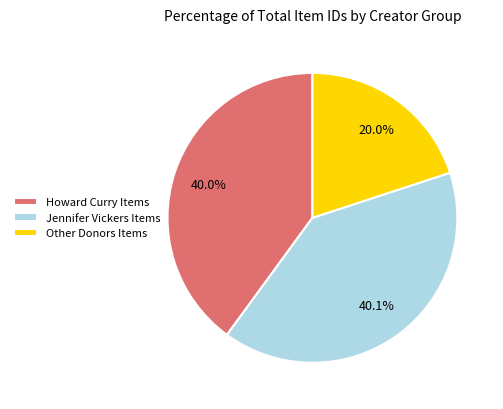

How many segments does this pie chart have?

3